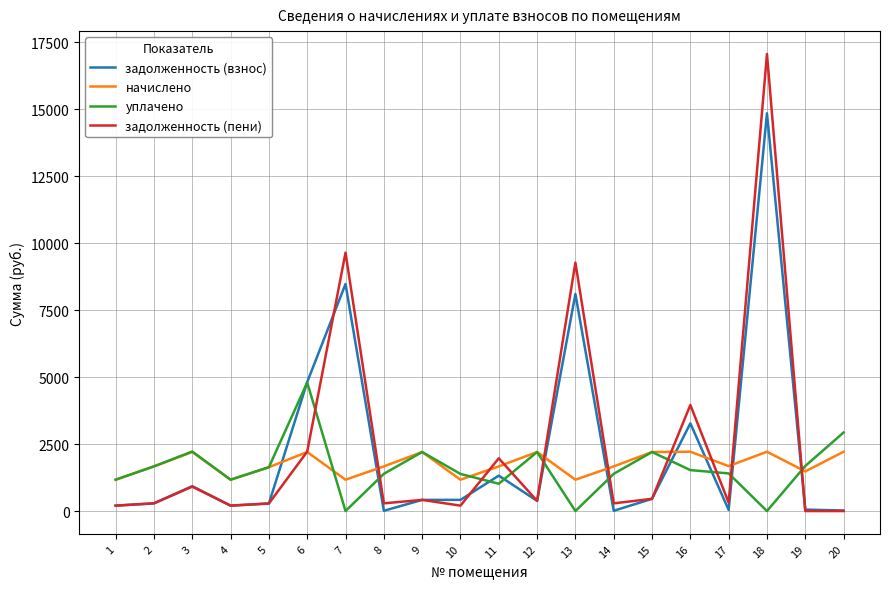

What is the total value across all series at 1?

2744.5